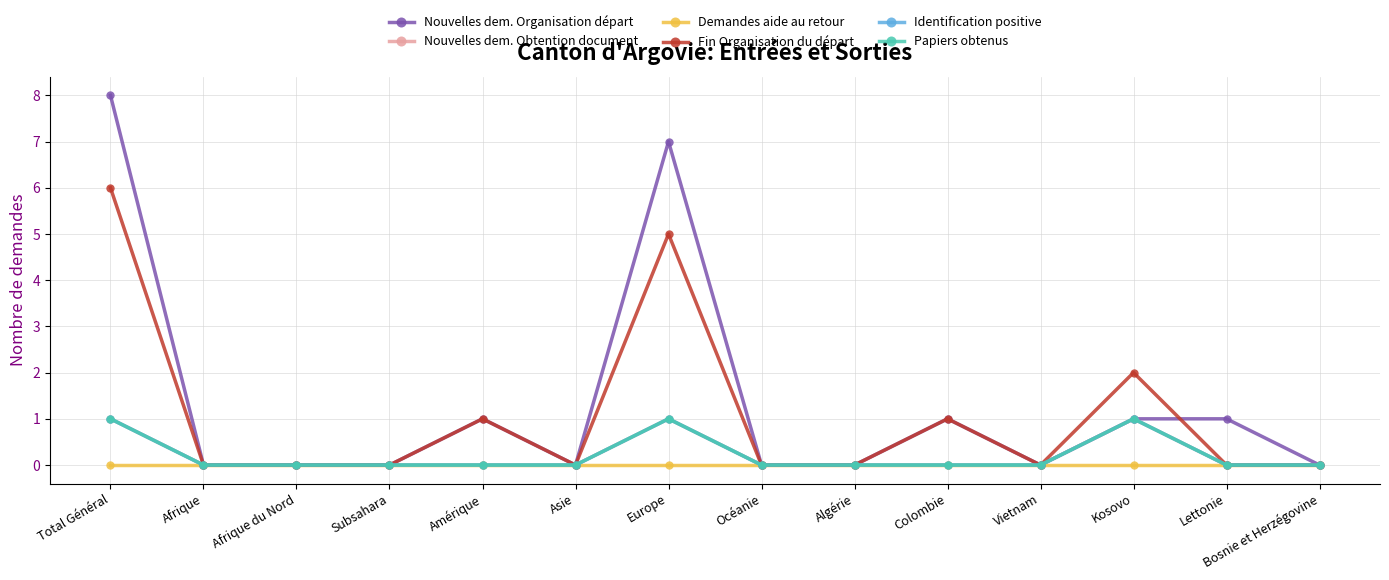

Does the chart have visible grid lines?

Yes